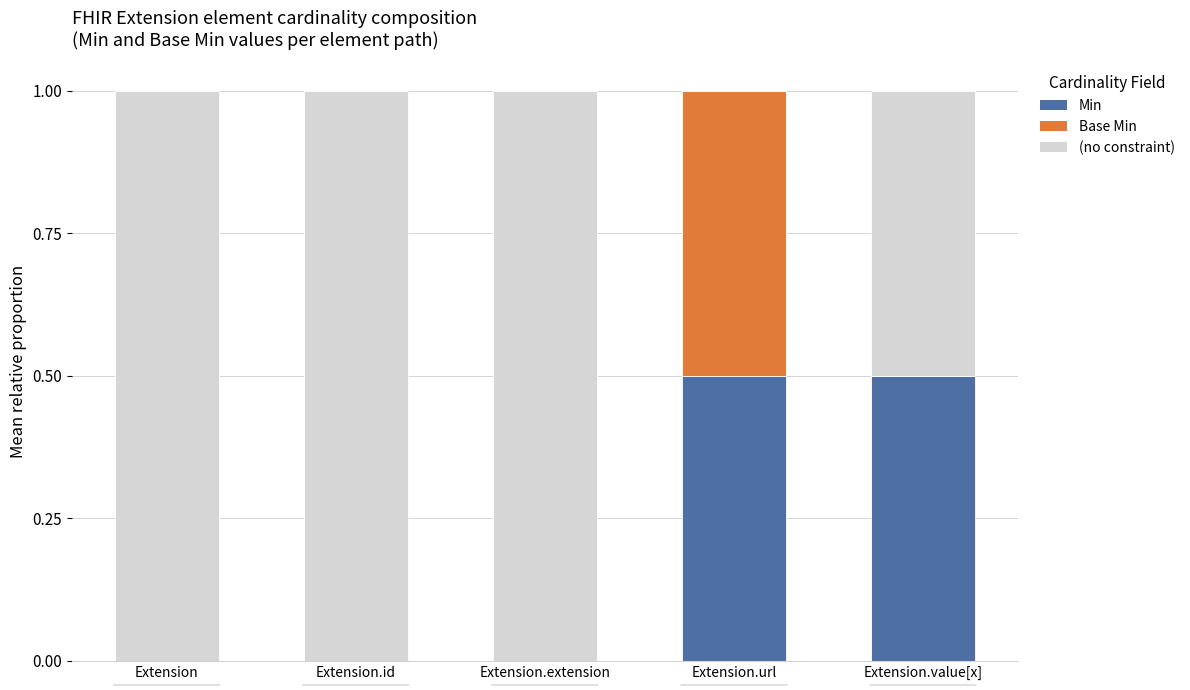

The Min series shows 0.2 at Extension.value[x]. True or false?

False